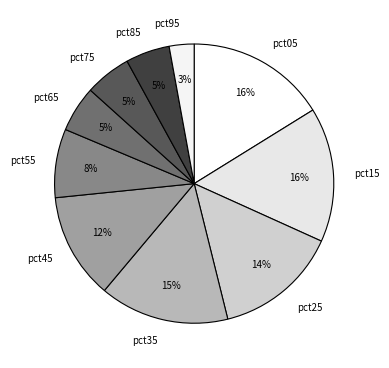

To the nearest percent, what is the average slice percentage?

10%